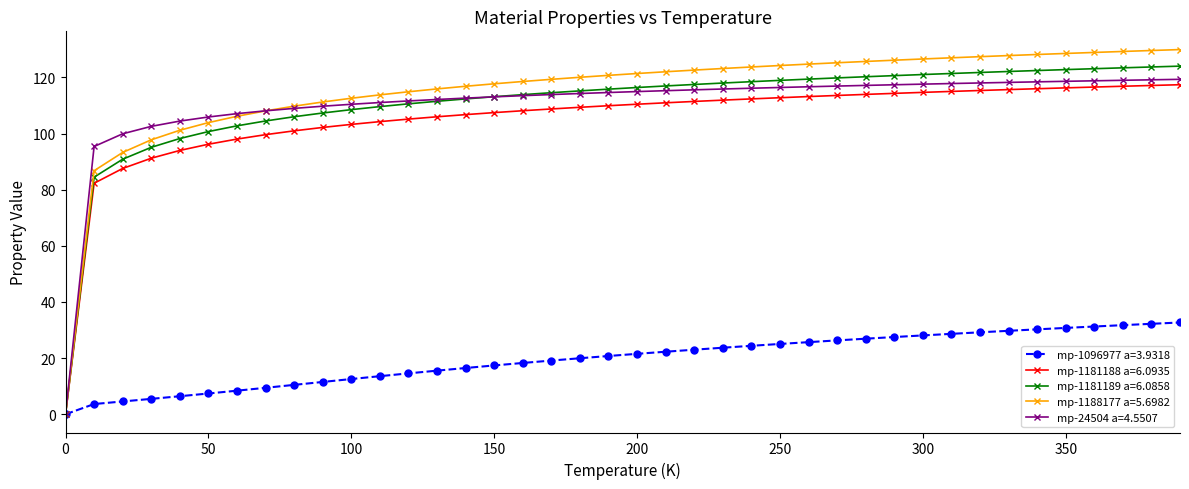

What is the greatest value displayed?

129.9